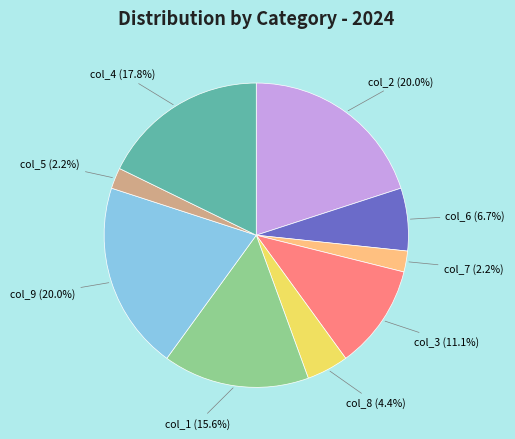

Is there any slice that represents more than half of the pie?

No